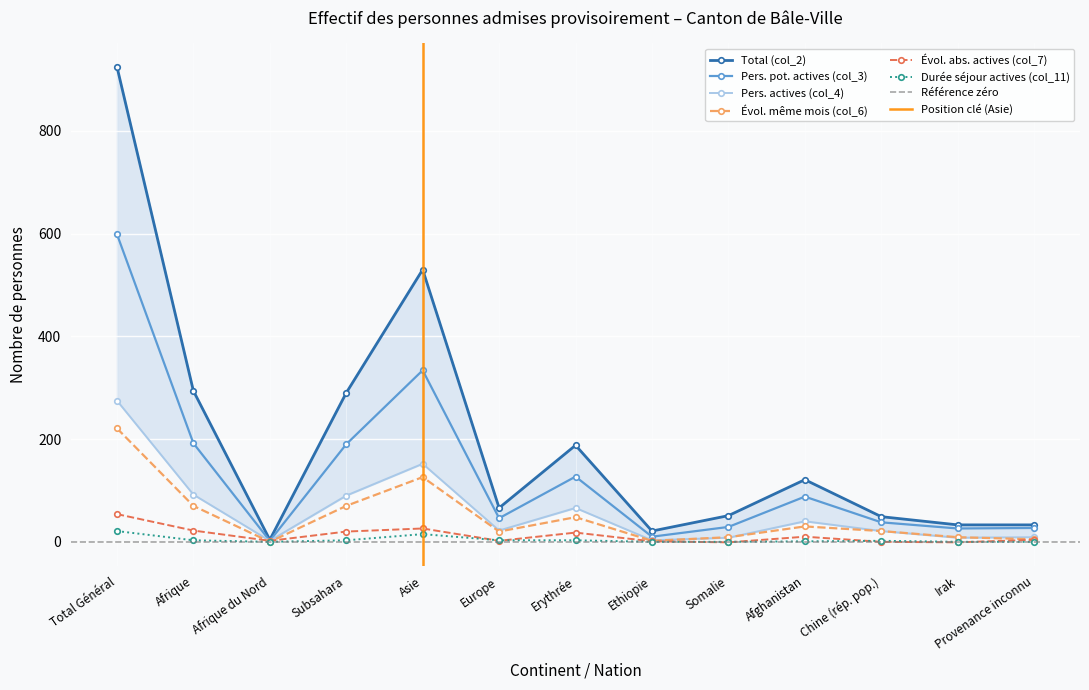

Rank the series at Chine (rép. pop.) from highest to lowest value.

Total (col_2), Pers. pot. actives (col_3), Pers. actives (col_4), Évol. même mois (col_6), Durée séjour actives (col_11), Évol. abs. actives (col_7)